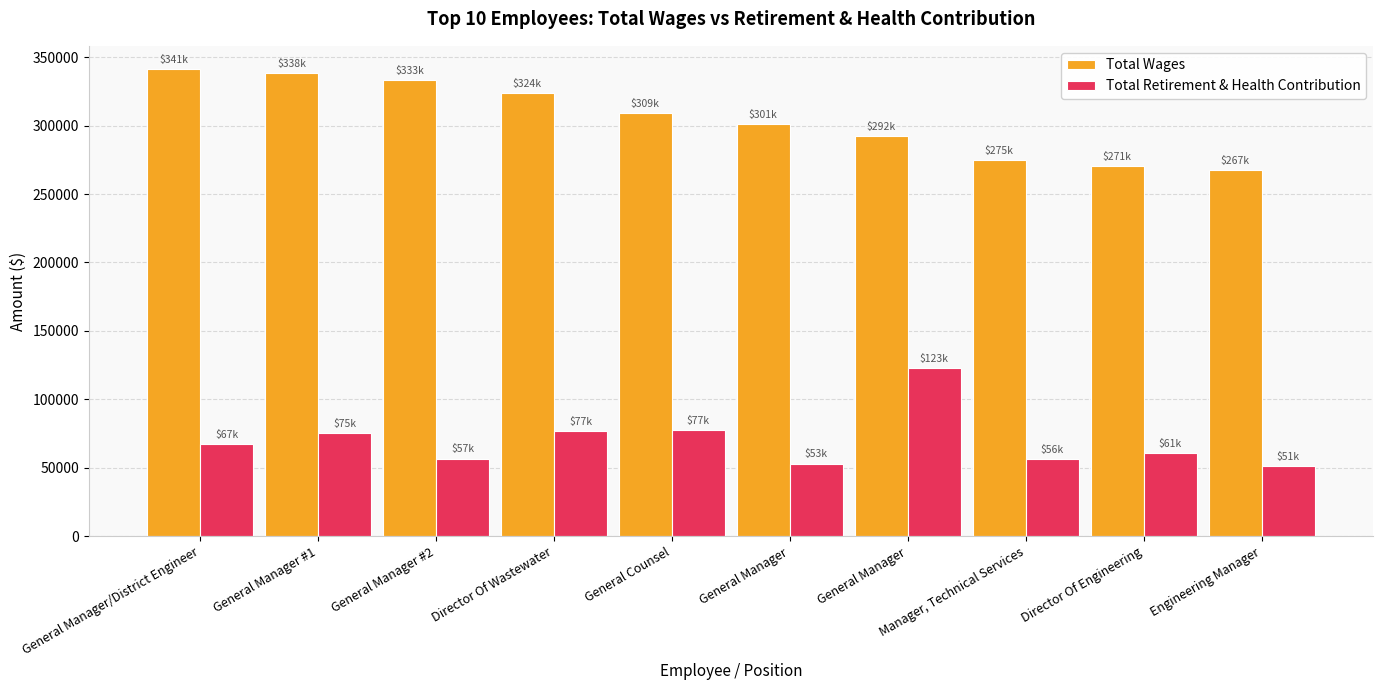

Rank the series by their average value, from lowest to highest.

Total Retirement & Health Contribution, Total Wages